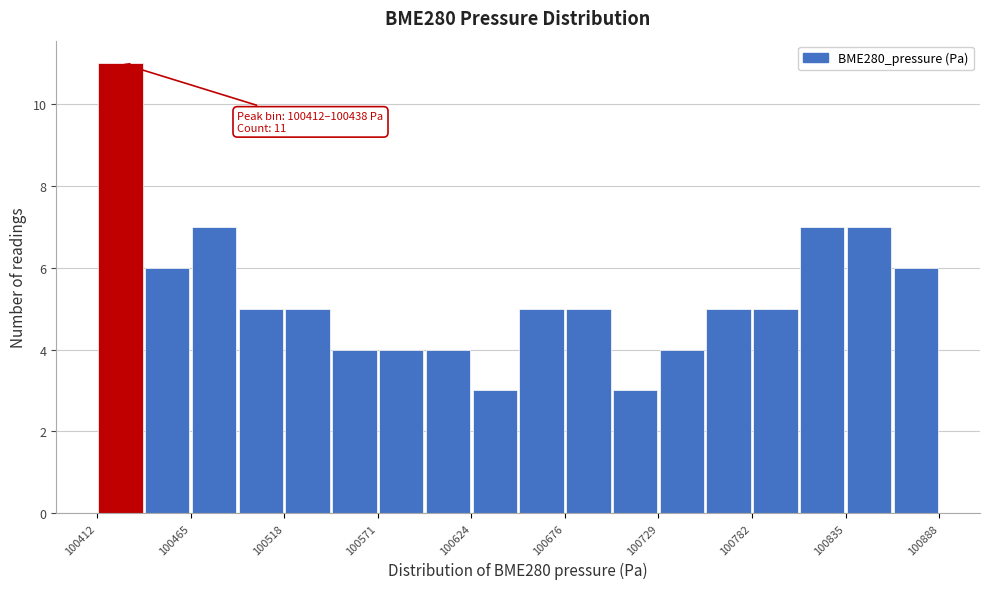

Read against the x-axis, roughly where is the centre of the tallest bar?

100430